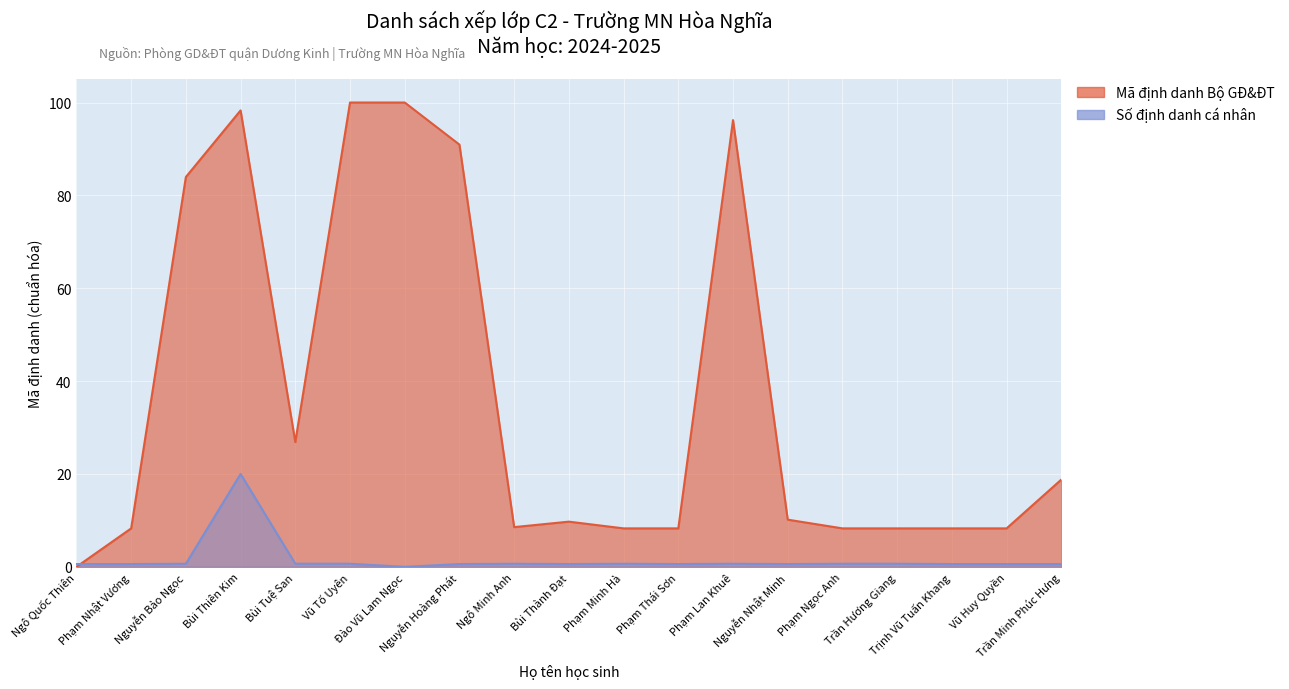

At which label is Số định danh closest to 10?

Nguyễn Bảo Ngọc